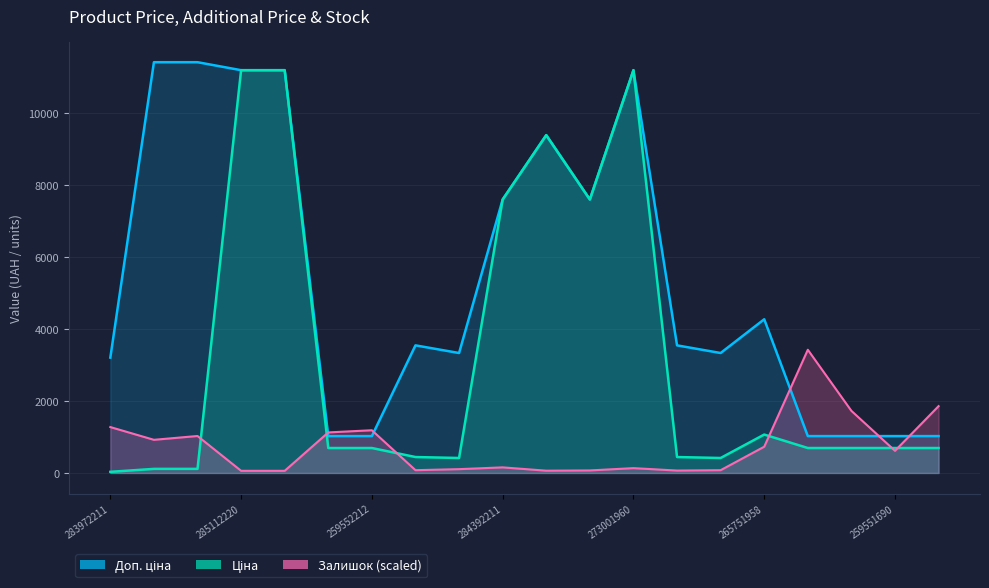

Count the number of data series in this chart.

3